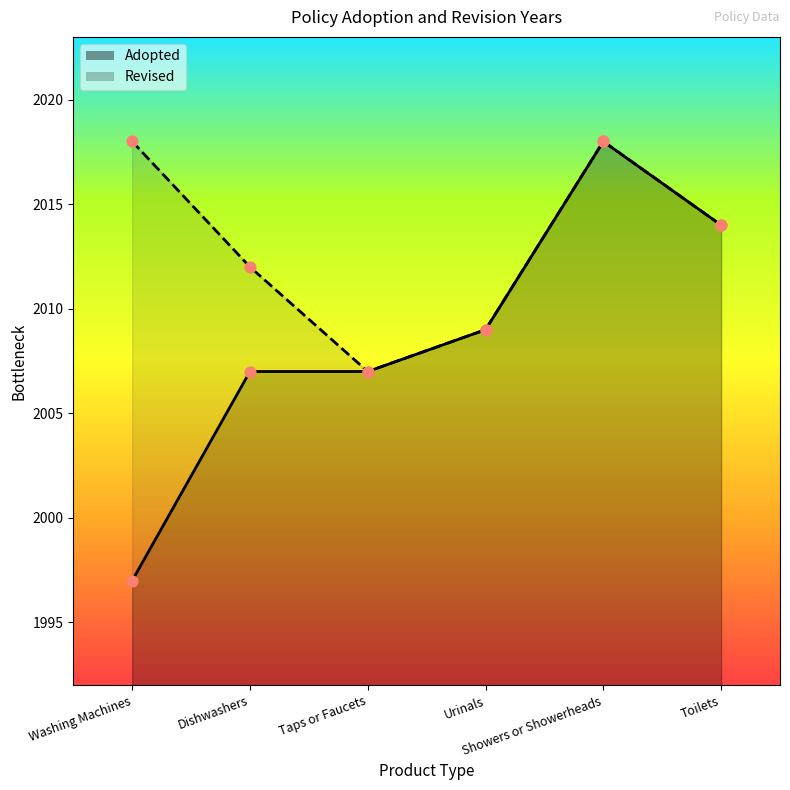

Approximately how many times larger is the value at Urinals compared to Taps or Faucets?

1.0